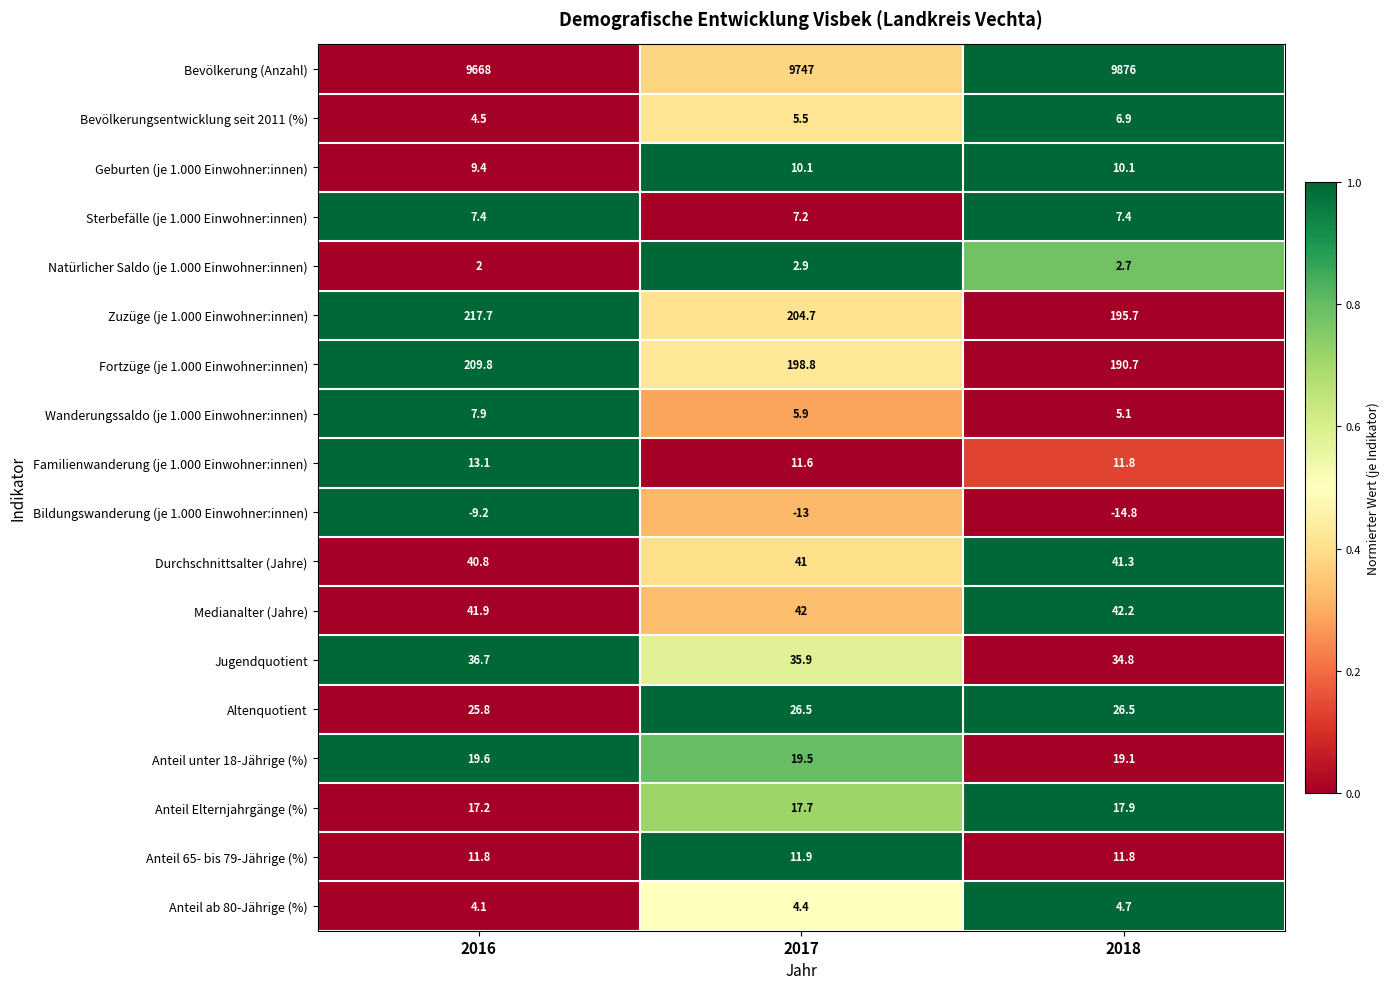

What is the difference between the maximum and minimum values in the Zuzüge (je 1.000 Einwohner:innen) series?

22.0